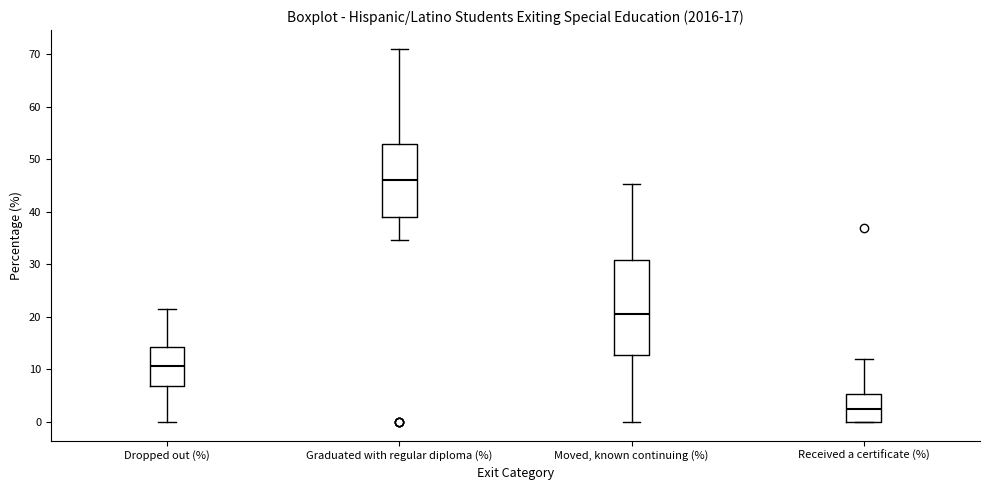

Which box is the tallest, from its lower edge to its upper edge?

Moved, known continuing (%)